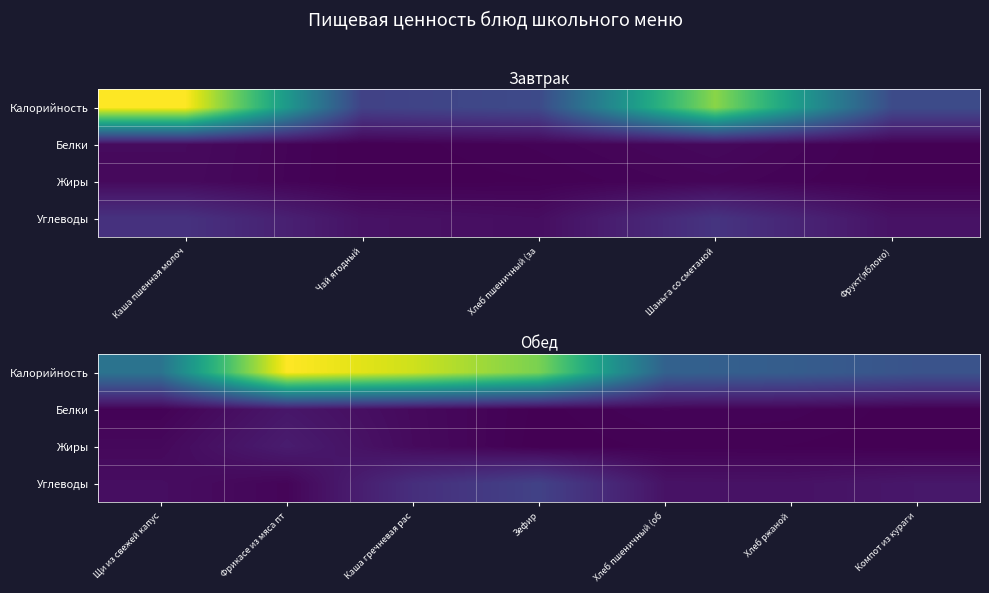

The value of Углеводы at Щи из свежей капус is 5.1. True or false?

False